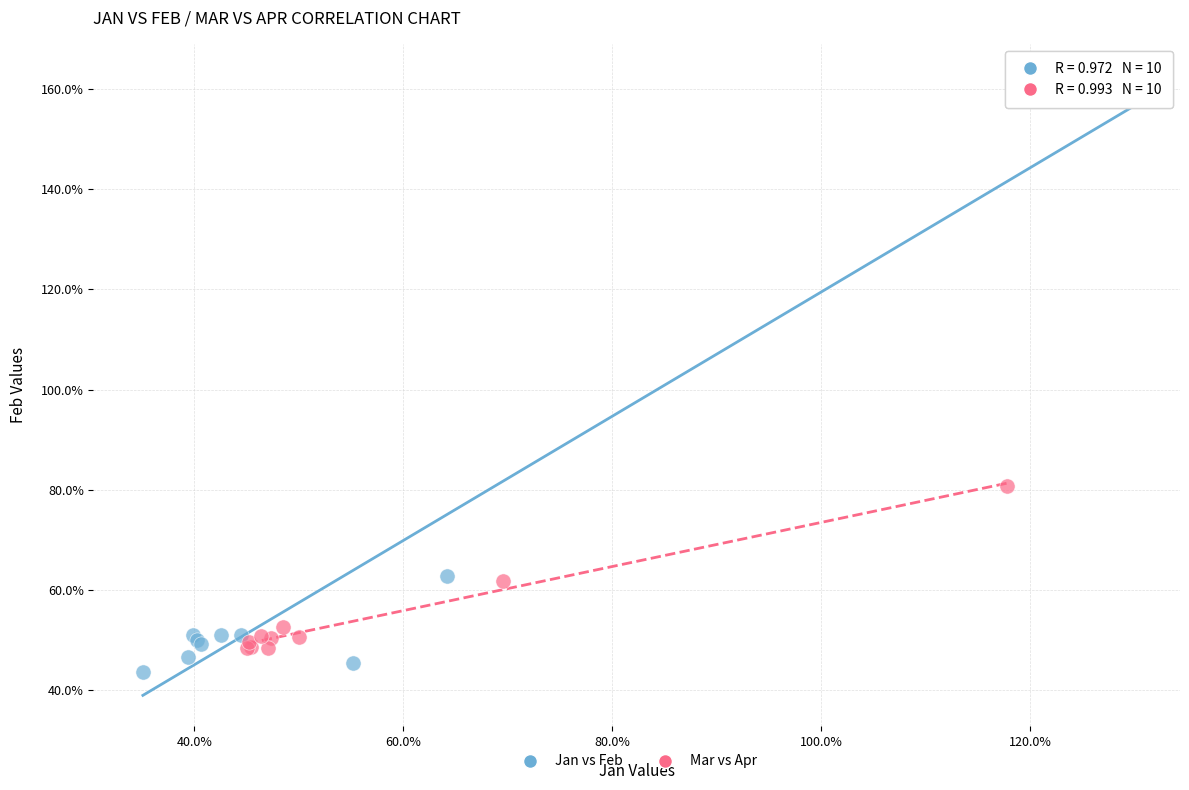

Which series has the largest Y range (max minus min)?

Jan vs Feb